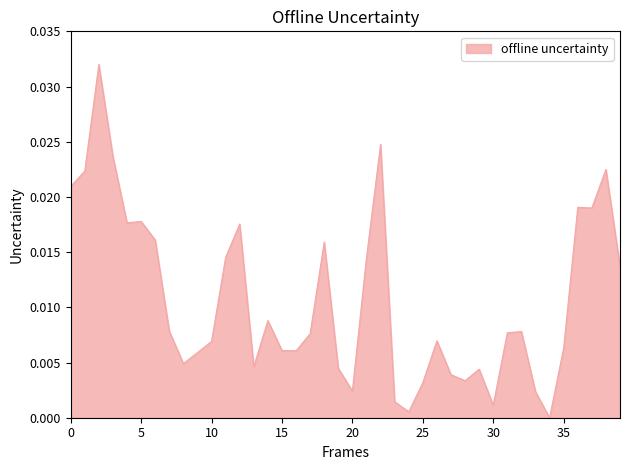

Does the chart display data point markers on the line(s)?

No